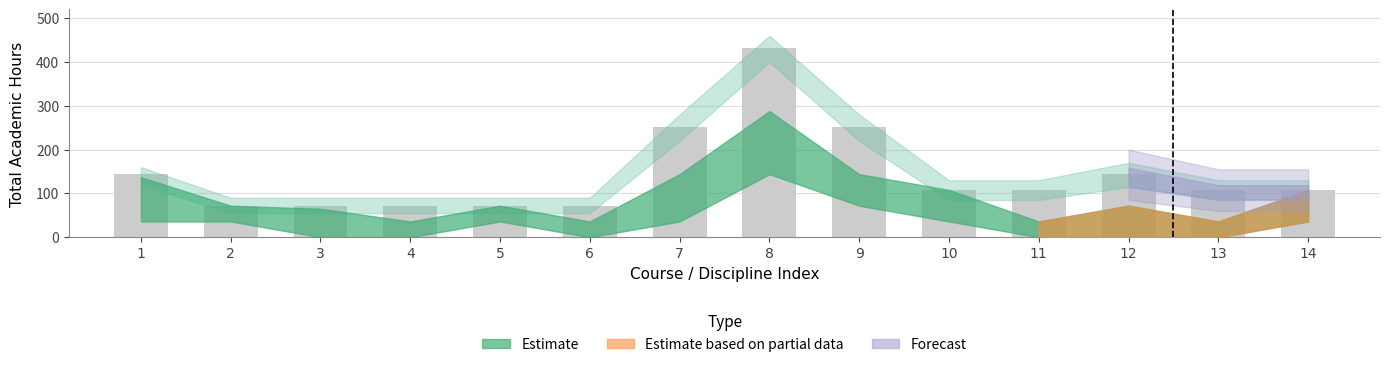

The chart shows a value of 177 at 14. True or false?

False